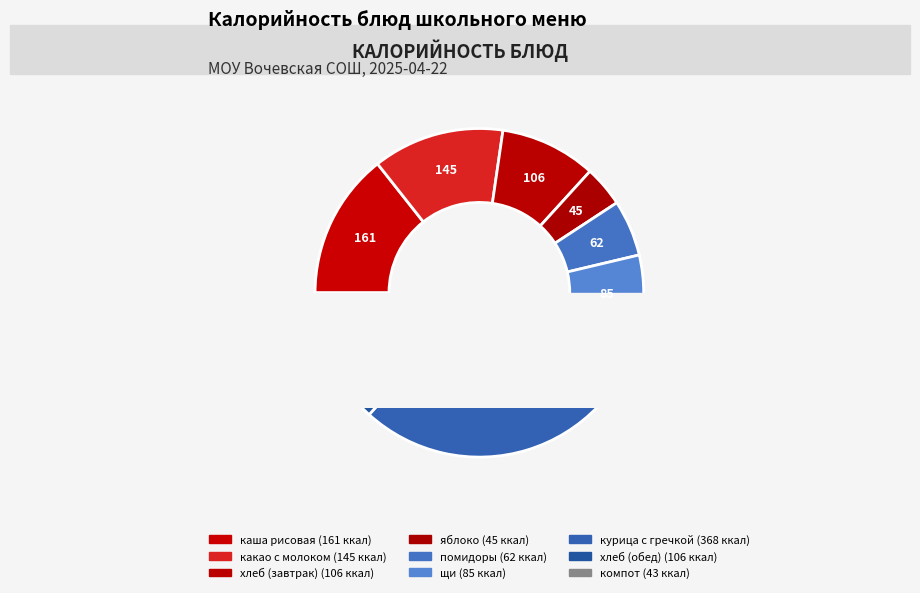

What percentage is the хлеб пшеничный (завтрак) slice, to the nearest percent?

9%